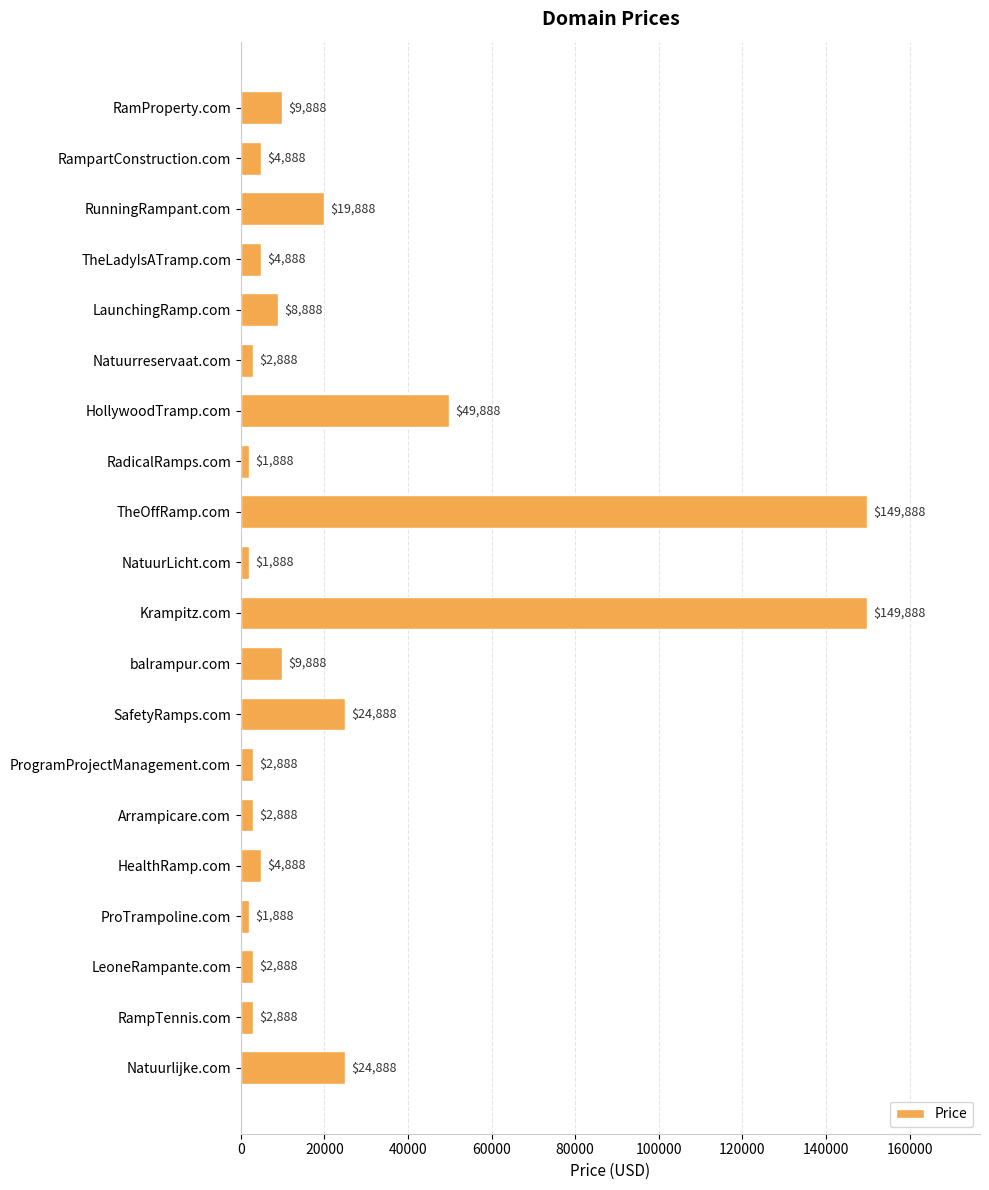

Read the value at Arrampicare.com, to the nearest 100.

2900